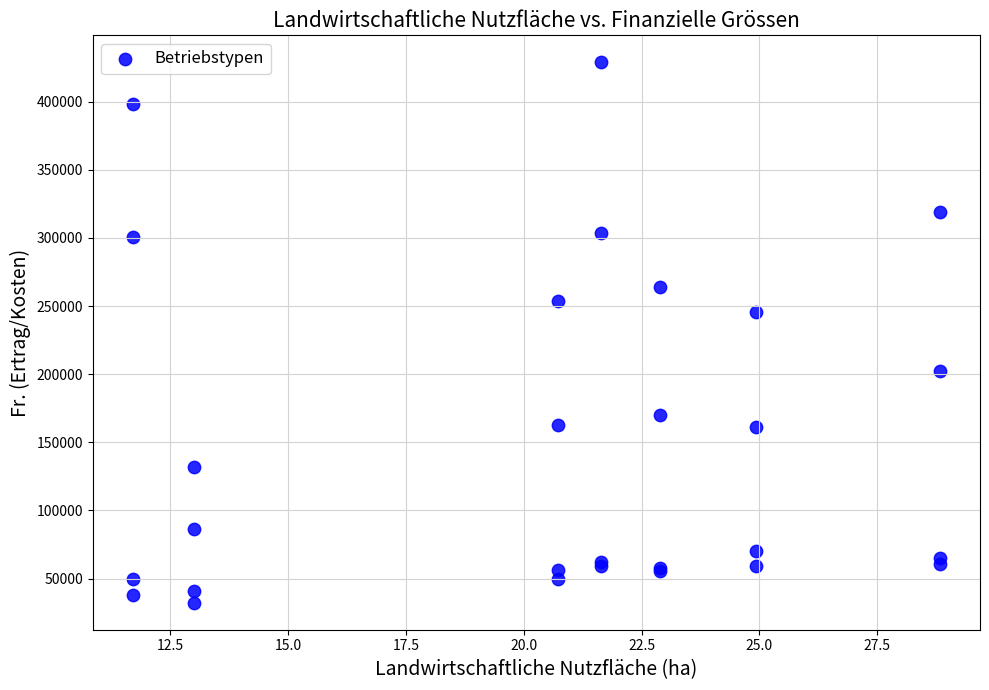

What Y value in the scatter plot is closest to 230597?

245660